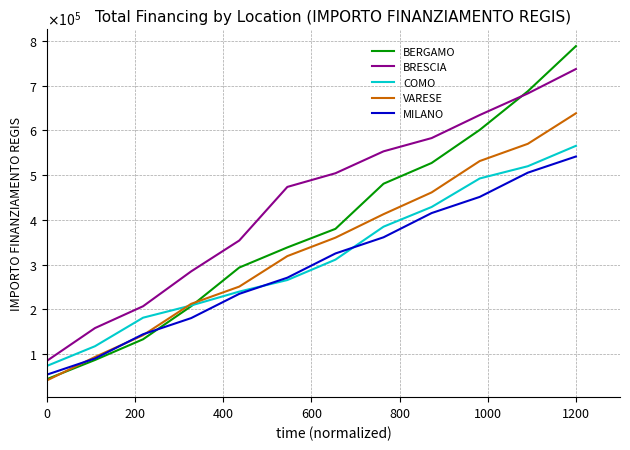

Does the chart display data point markers on the line(s)?

No